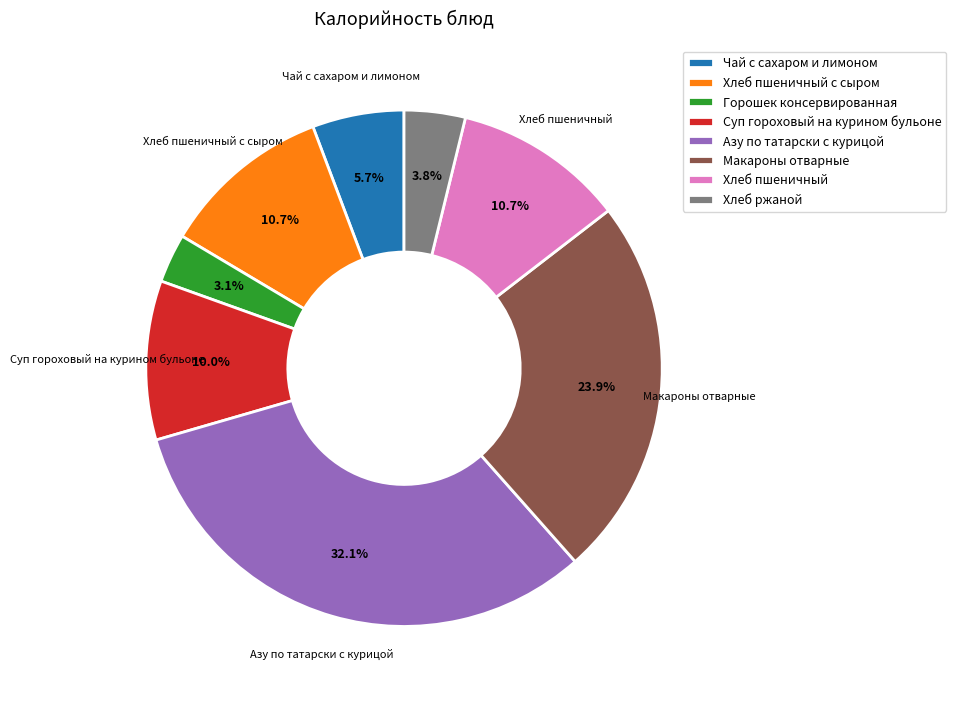

Is there a majority slice in this chart?

No